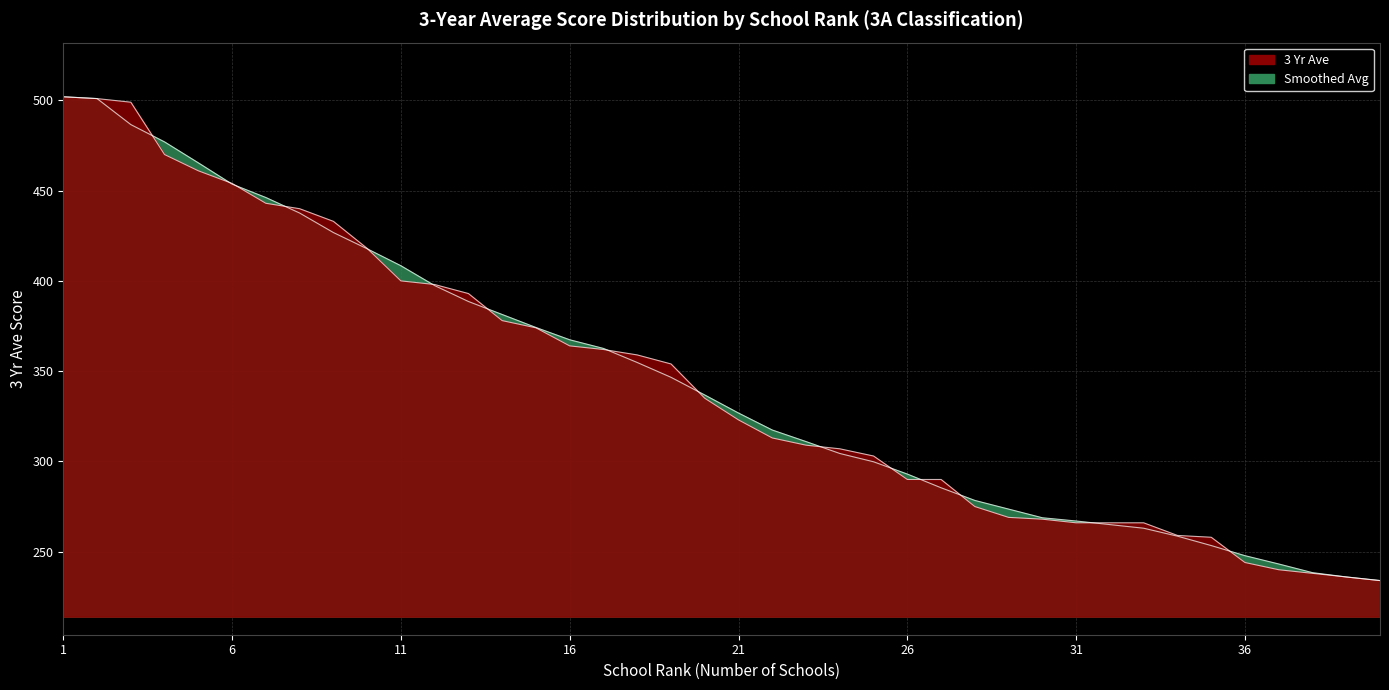

What is the value of the 33rd point from the left?

266